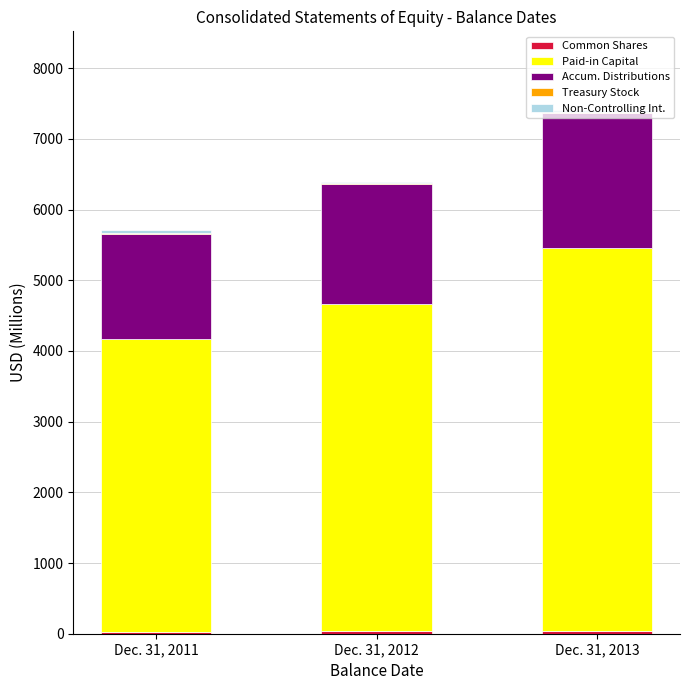

At which category is the sum across all series the highest?

Dec. 31, 2013